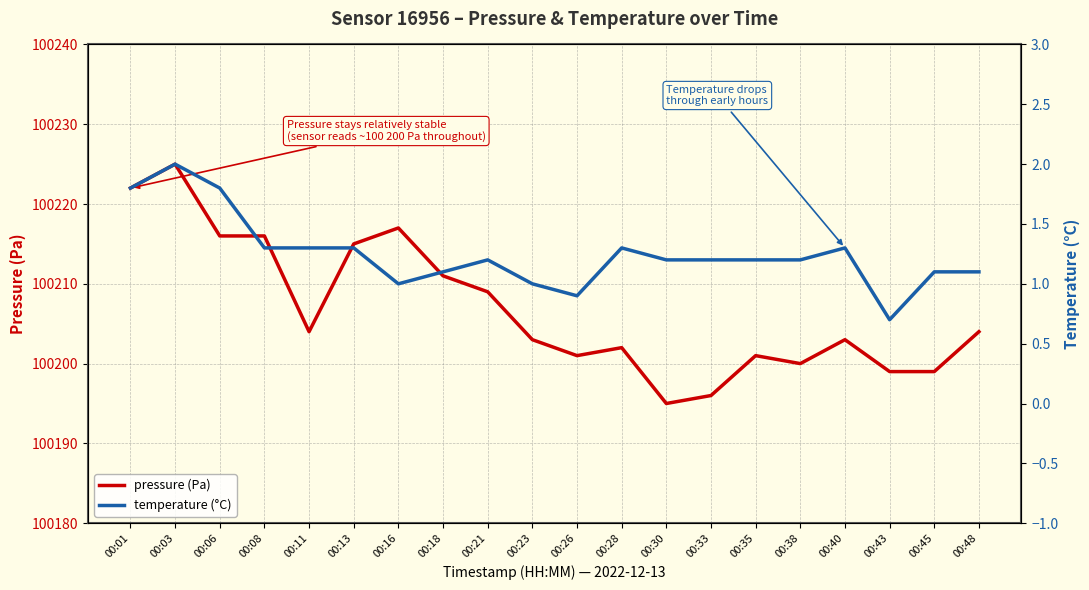

The value of pressure (Pa) at 00:08 is 100216.0. True or false?

True